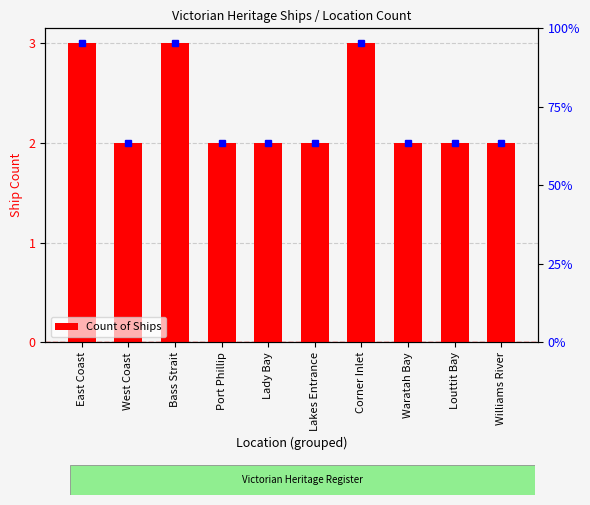

List the labels in order of value, smallest first.

West Coast, Port Phillip, Lady Bay, Lakes Entrance, Waratah Bay, Louttit Bay, Williams River, East Coast, Bass Strait, Corner Inlet